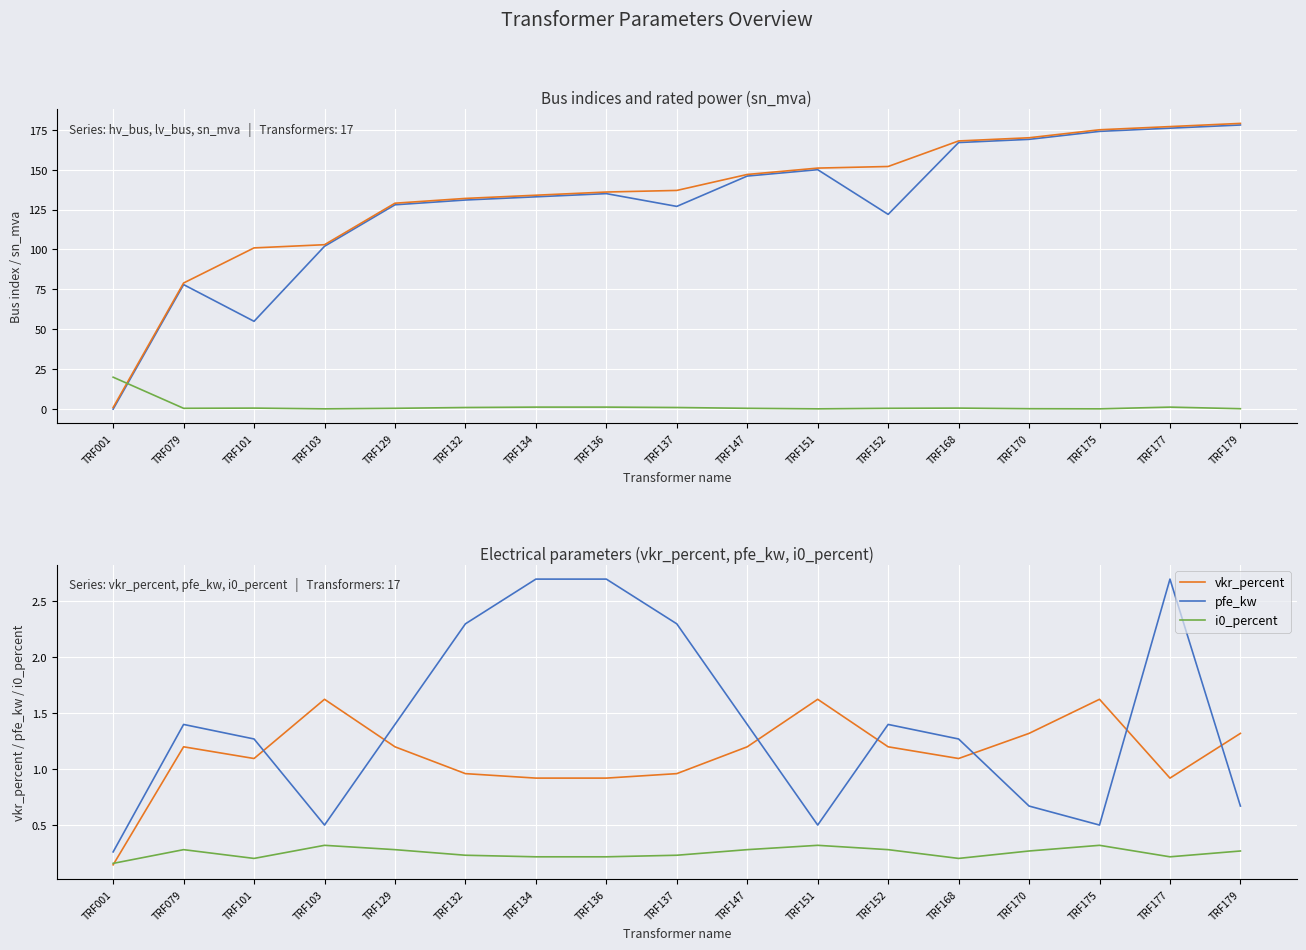

Reading left to right, what are all the values shown in this chart?

hv_bus: TRF001=0.0	TRF079=78.0	TRF101=55.0	TRF103=102.0	TRF129=128.0	TRF132=131.0	TRF134=133.0	TRF136=135.0	TRF137=127.0	TRF147=146.0	TRF151=150.0	TRF152=122.0	TRF168=167.0	TRF170=169.0	TRF175=174.0	TRF177=176.0	TRF179=178.0
lv_bus: TRF001=1.0	TRF079=79.0	TRF101=101.0	TRF103=103.0	TRF129=129.0	TRF132=132.0	TRF134=134.0	TRF136=136.0	TRF137=137.0	TRF147=147.0	TRF151=151.0	TRF152=152.0	TRF168=168.0	TRF170=170.0	TRF175=175.0	TRF177=177.0	TRF179=179.0
sn_mva: TRF001=20.0	TRF079=0.5	TRF101=0.6	TRF103=0.2	TRF129=0.5	TRF132=1.0	TRF134=1.2	TRF136=1.2	TRF137=1.0	TRF147=0.5	TRF151=0.2	TRF152=0.5	TRF168=0.6	TRF170=0.2	TRF175=0.2	TRF177=1.2	TRF179=0.2
vkr_percent: TRF001=0.1	TRF079=1.2	TRF101=1.1	TRF103=1.6	TRF129=1.2	TRF132=1.0	TRF134=0.9	TRF136=0.9	TRF137=1.0	TRF147=1.2	TRF151=1.6	TRF152=1.2	TRF168=1.1	TRF170=1.3	TRF175=1.6	TRF177=0.9	TRF179=1.3
pfe_kw: TRF001=0.3	TRF079=1.4	TRF101=1.3	TRF103=0.5	TRF129=1.4	TRF132=2.3	TRF134=2.7	TRF136=2.7	TRF137=2.3	TRF147=1.4	TRF151=0.5	TRF152=1.4	TRF168=1.3	TRF170=0.7	TRF175=0.5	TRF177=2.7	TRF179=0.7
i0_percent: TRF001=0.2	TRF079=0.3	TRF101=0.2	TRF103=0.3	TRF129=0.3	TRF132=0.2	TRF134=0.2	TRF136=0.2	TRF137=0.2	TRF147=0.3	TRF151=0.3	TRF152=0.3	TRF168=0.2	TRF170=0.3	TRF175=0.3	TRF177=0.2	TRF179=0.3